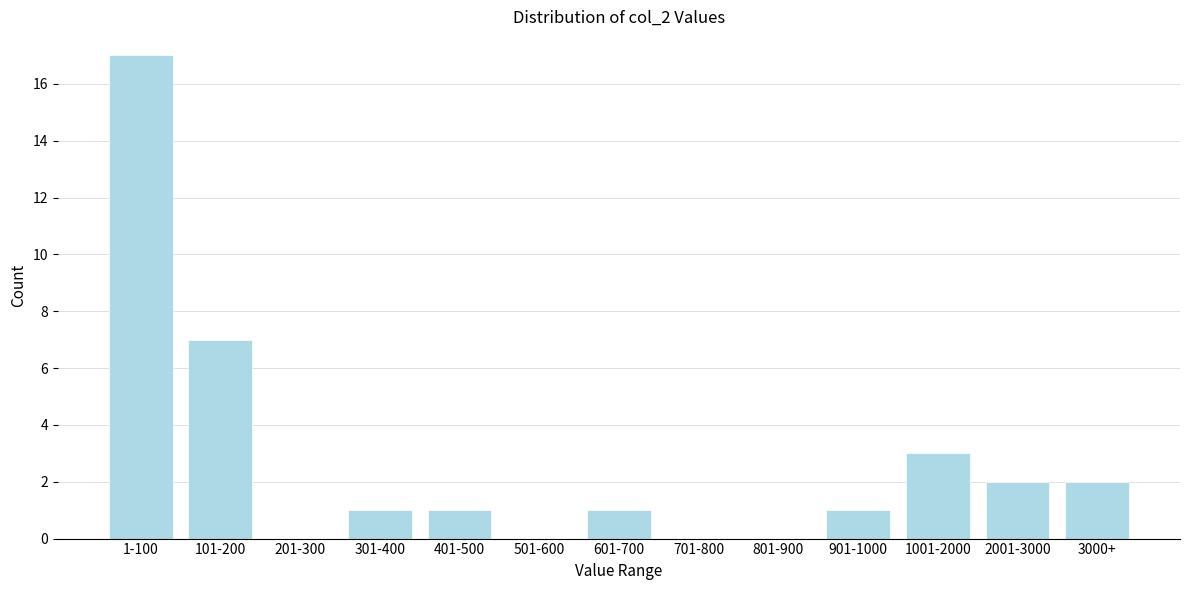

Reading left to right, list all the values displayed in this chart.

1-100=17	101-200=7	201-300=0	301-400=1	401-500=1	501-600=0	601-700=1	701-800=0	801-900=0	901-1000=1	1001-2000=3	2001-3000=2	3000+=2